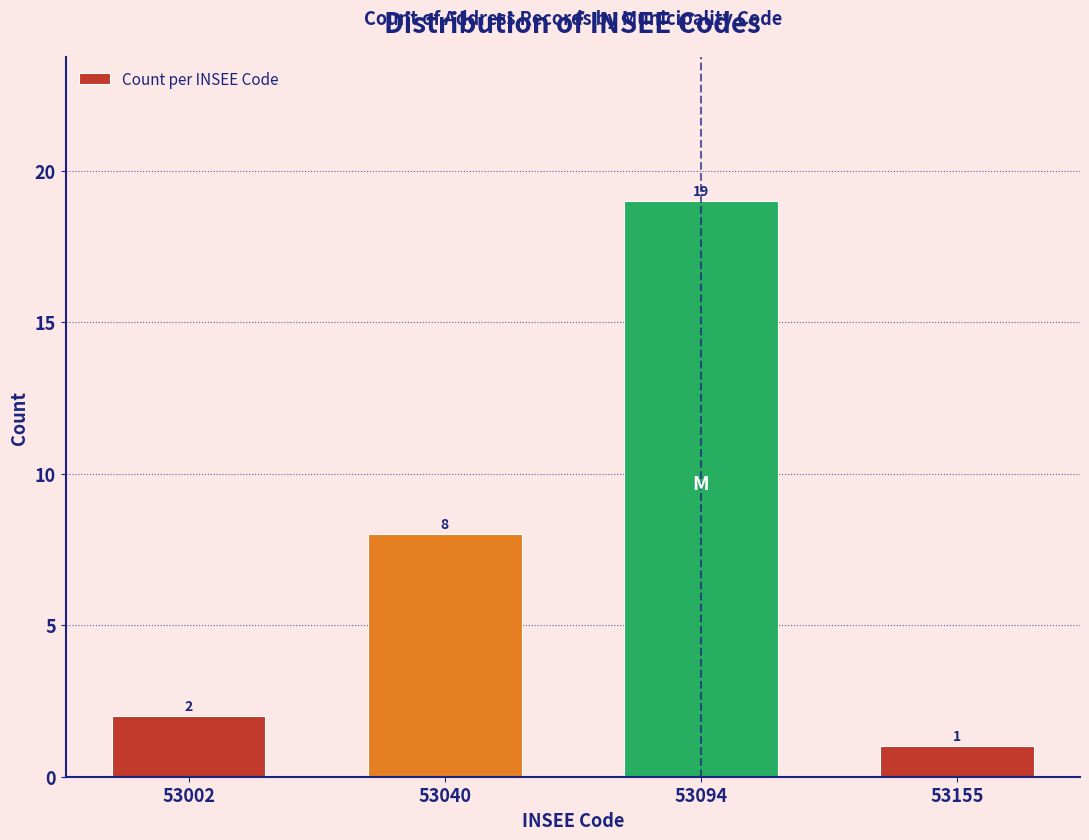

Reading left to right, transcribe all the data shown in this chart.

2	8	19	1